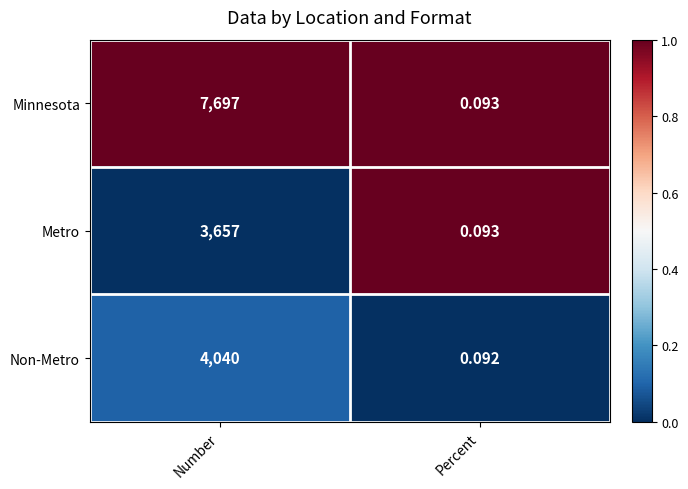

Is the value of Minnesota at Number greater than the value of Metro at Number?

Yes